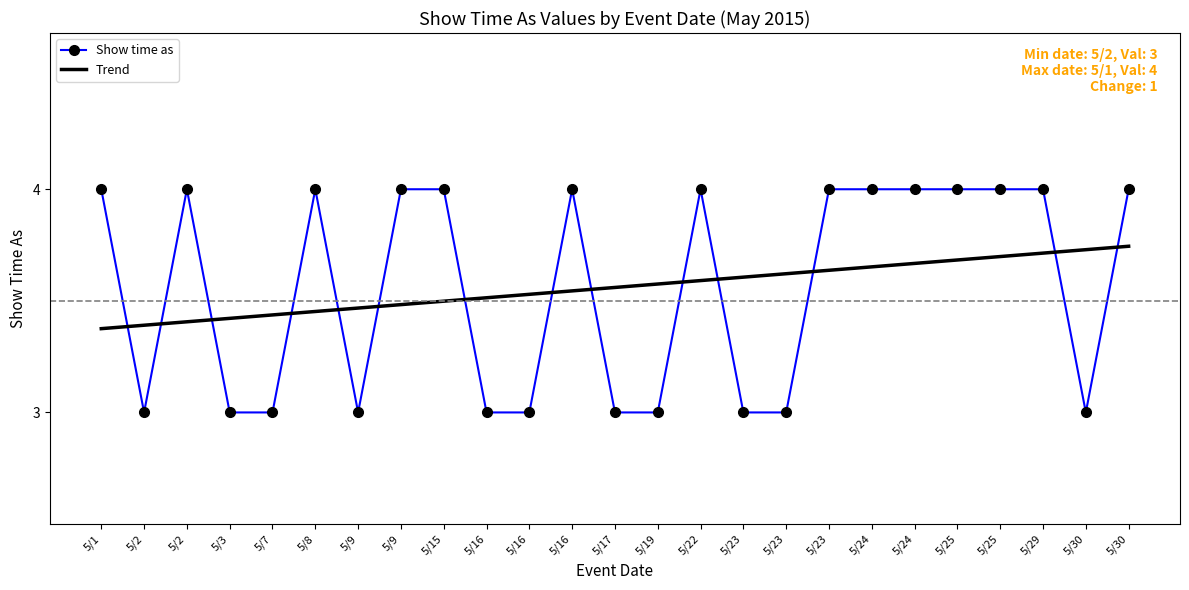

What is the approximate value of Show time as at 5/8?

4.0